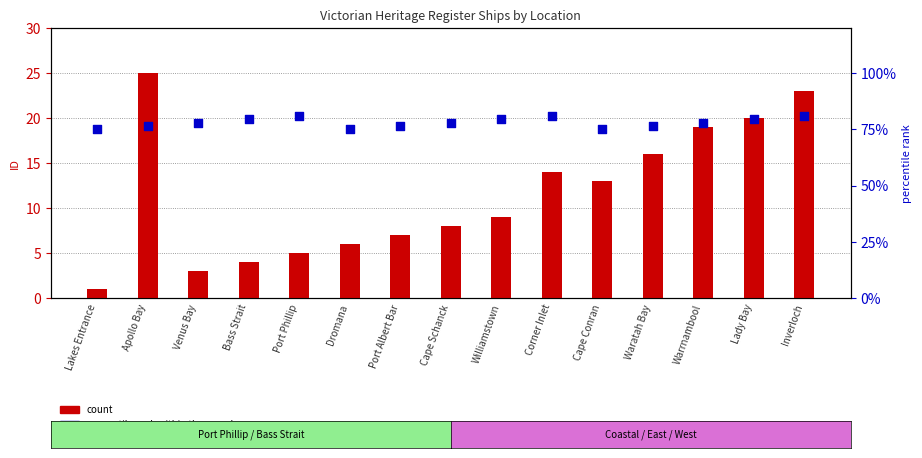

At how many categories does at least one series exceed 18?

15